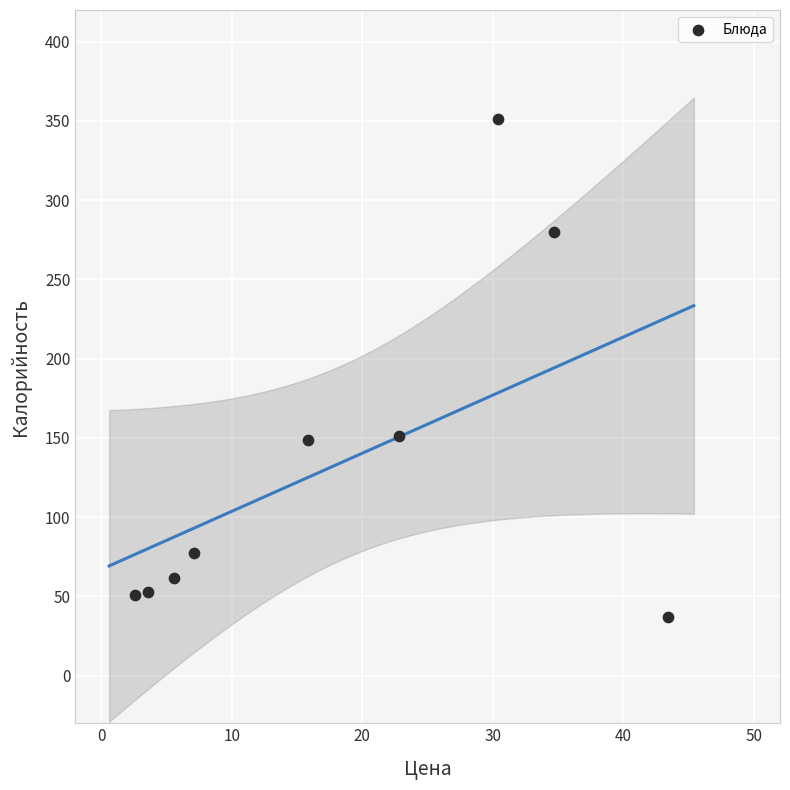

What is the average Y value?

134.7